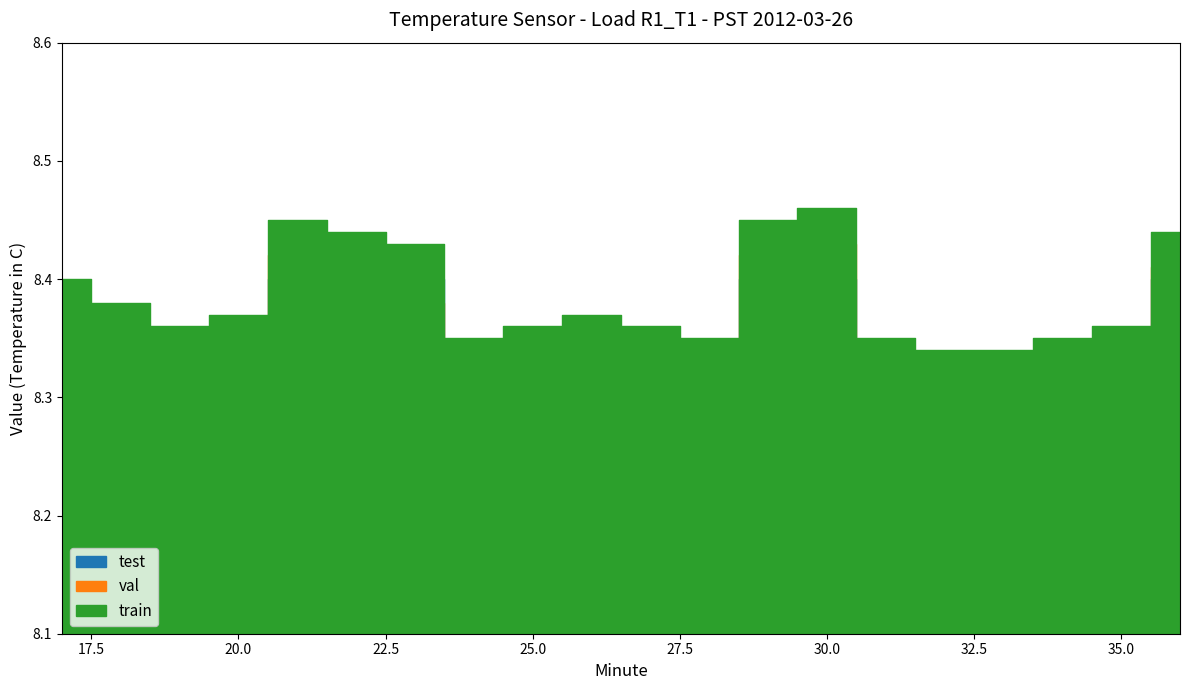

Which series changed the most between 33 and 34?

val